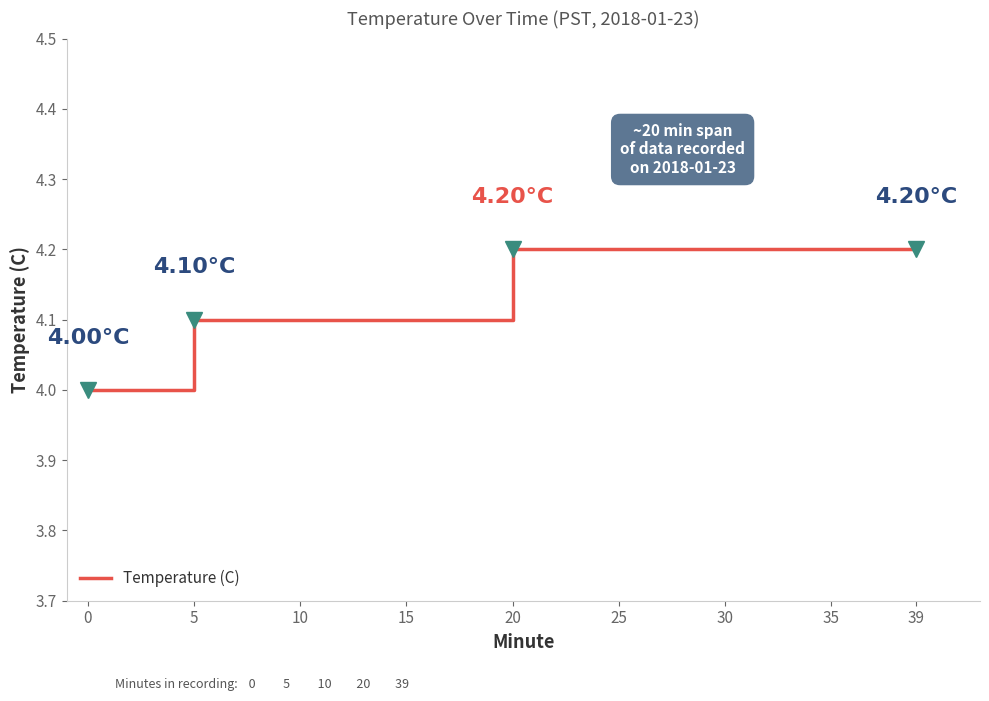

Does the chart have visible grid lines?

No